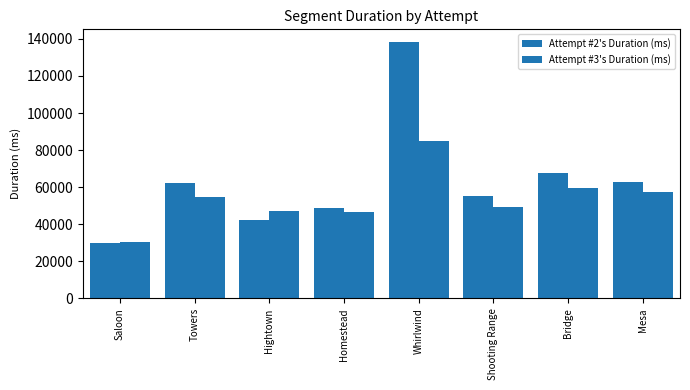

Which has a higher value, Homestead or Saloon?

Homestead